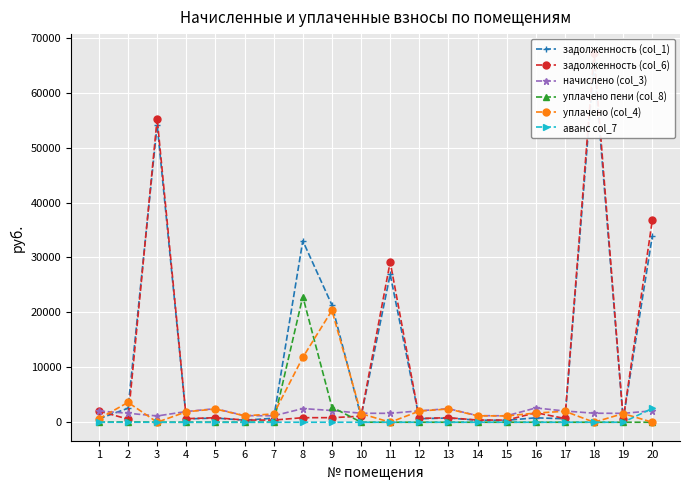

Reading left to right, list all the values displayed in this chart.

задолженность (col_1): 632.8	2548.6	54144.1	603.0	764.2	371.1	726.4	33037.6	21340.4	1021.5	26919.2	642.8	764.2	371.1	363.2	805.0	631.8	65669.4	500.5	33934.7
задолженность (col_6): 2049.4	562.2	55286.9	650.2	824.1	400.2	391.6	829.4	831.6	1097.2	29184.8	693.2	824.1	400.2	391.6	1736.1	681.4	67311.1	539.7	36818.8
начислено (col_3): 2047.3	1635.2	1142.8	1950.7	2472.2	1200.7	1175.0	2488.3	2134.2	1641.7	1619.2	2079.5	2472.2	1200.7	1175.0	2604.2	2044.1	1641.7	1619.2	2079.5
уплачено пени (col_8): 0.0	60.3	0.0	0.0	0.0	0.0	5.9	22889.4	2765.6	8.8	0.0	0.0	0.0	0.0	0.0	0.0	0.0	0.0	0.0	0.0
уплачено (col_4): 632.8	3617.5	0.0	1903.5	2412.3	1171.6	1509.7	11807.1	20360.6	1562.1	0.0	2029.1	2412.3	1171.6	1146.5	1673.0	1994.5	0.0	1579.9	0.0
аванс col_7: 0.0	0.0	0.0	0.0	0.0	0.0	0.0	0.0	0.0	0.0	0.0	0.0	0.0	0.0	0.0	0.0	0.0	0.0	0.0	2529.7